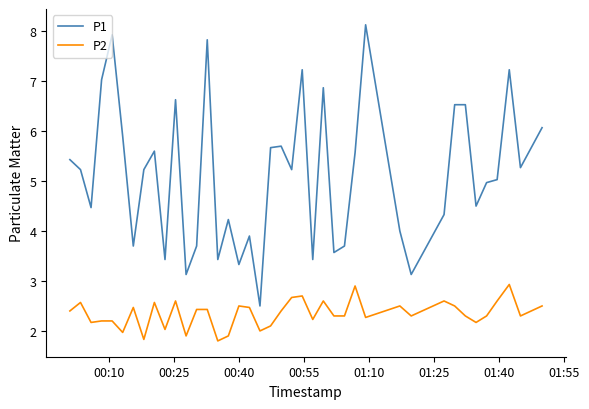

What is the average value of the P1 series?

5.1